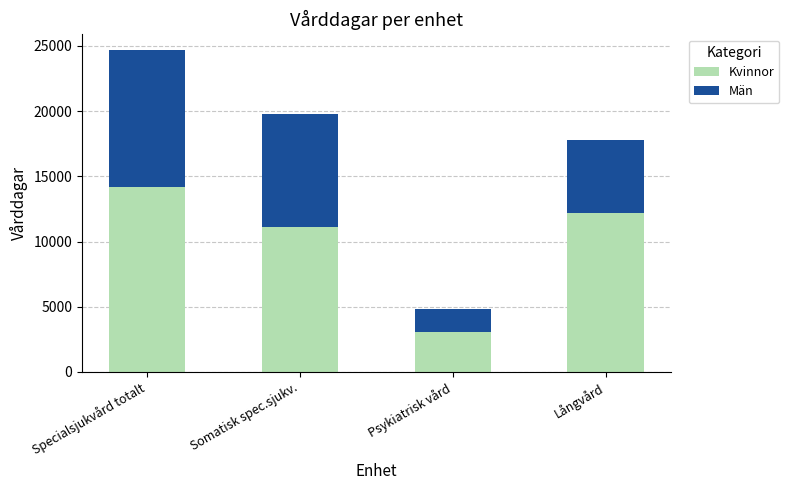

True or false: Kvinnor has a value of 14163 at Specialsjukvård totalt.

True